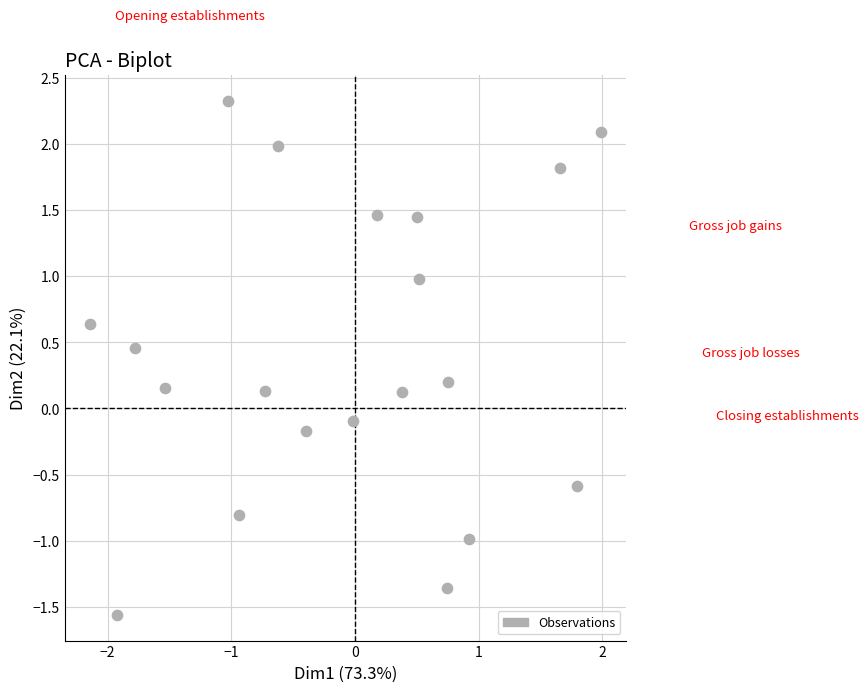

What is the range of Y values (max minus min)?

3.9